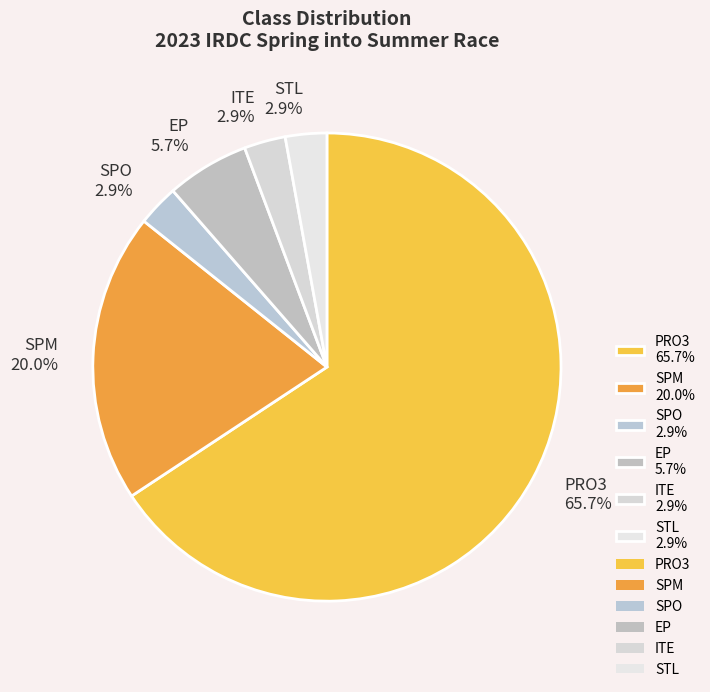

What is the ratio of the value at ITE 2.9% to the value at SPO 2.9%?

1.0